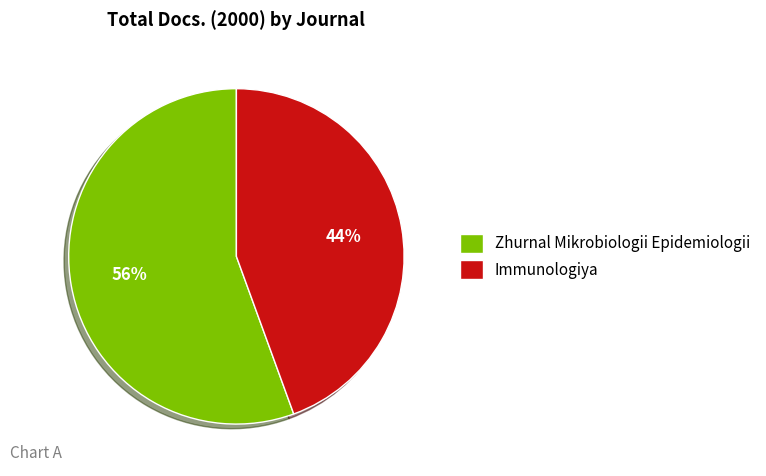

Combined, do Immunologiya and Zhurnal Mikrobiologii Epidemiologii account for over 50%?

Yes